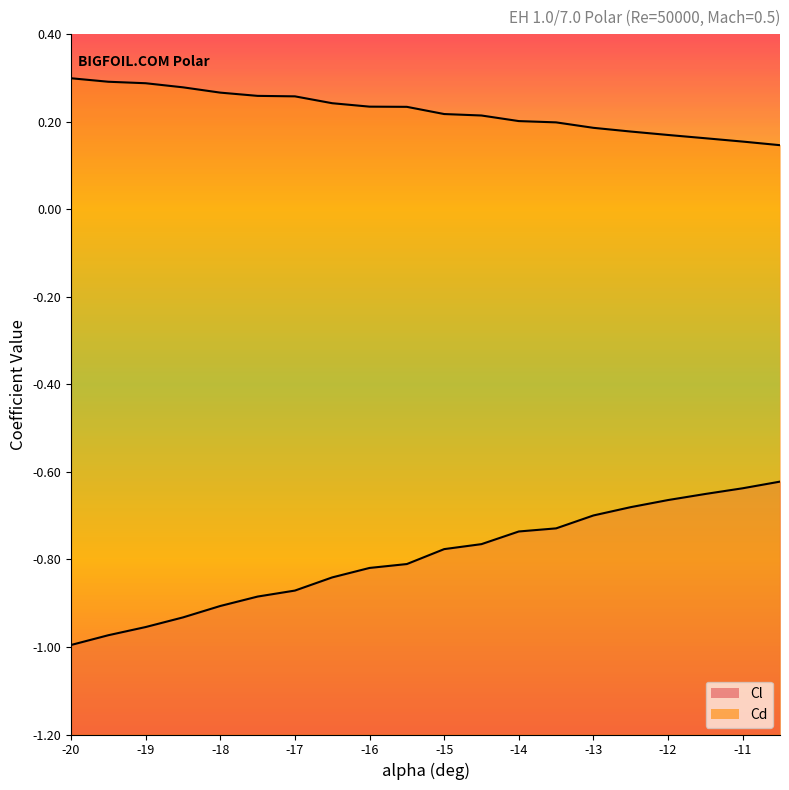

What is the highest value of the Cl series?

-0.6